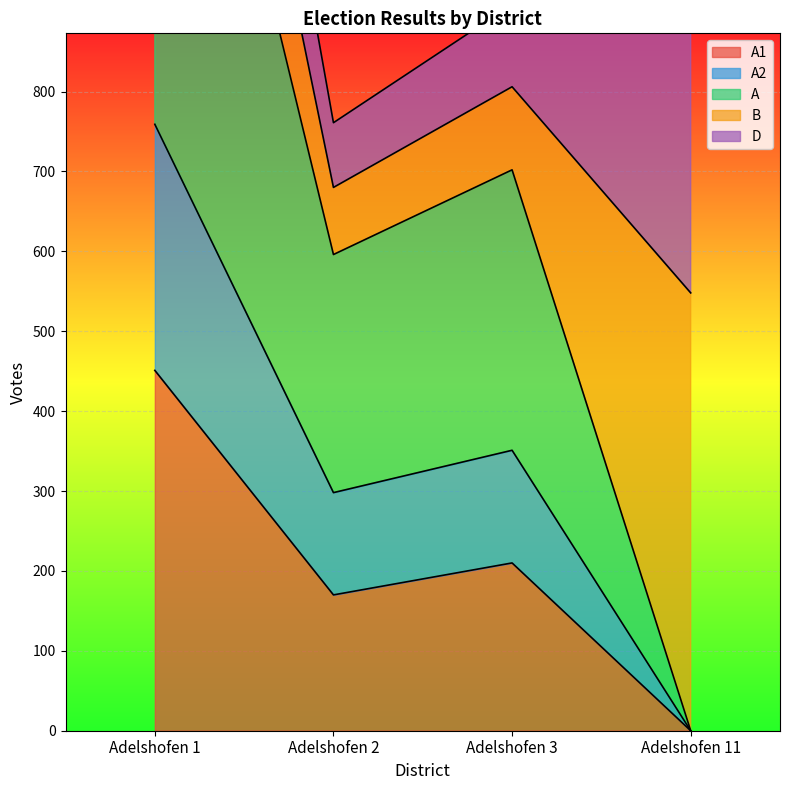

At which label is A1 closest to 225?

Adelshofen 3